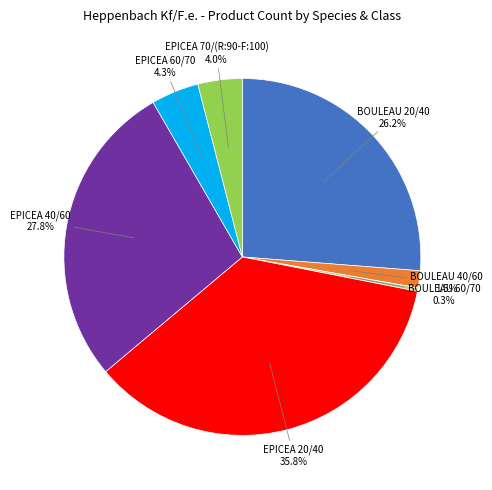

Is there any slice that represents more than half of the pie?

No